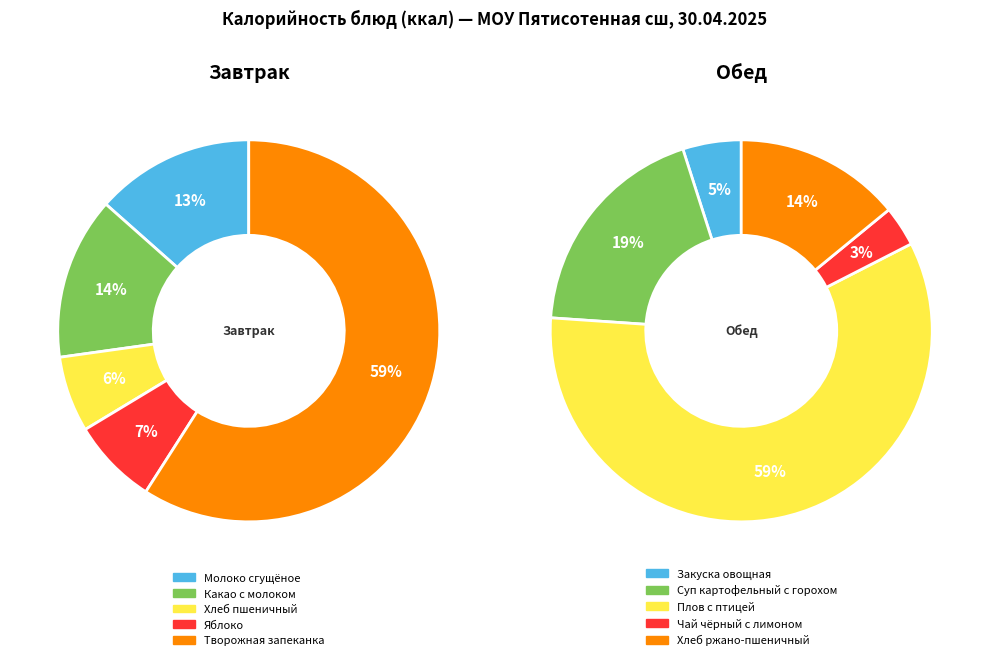

What is the change in value from Закуска овощная to Суп картофельный с горохом?

+97.5